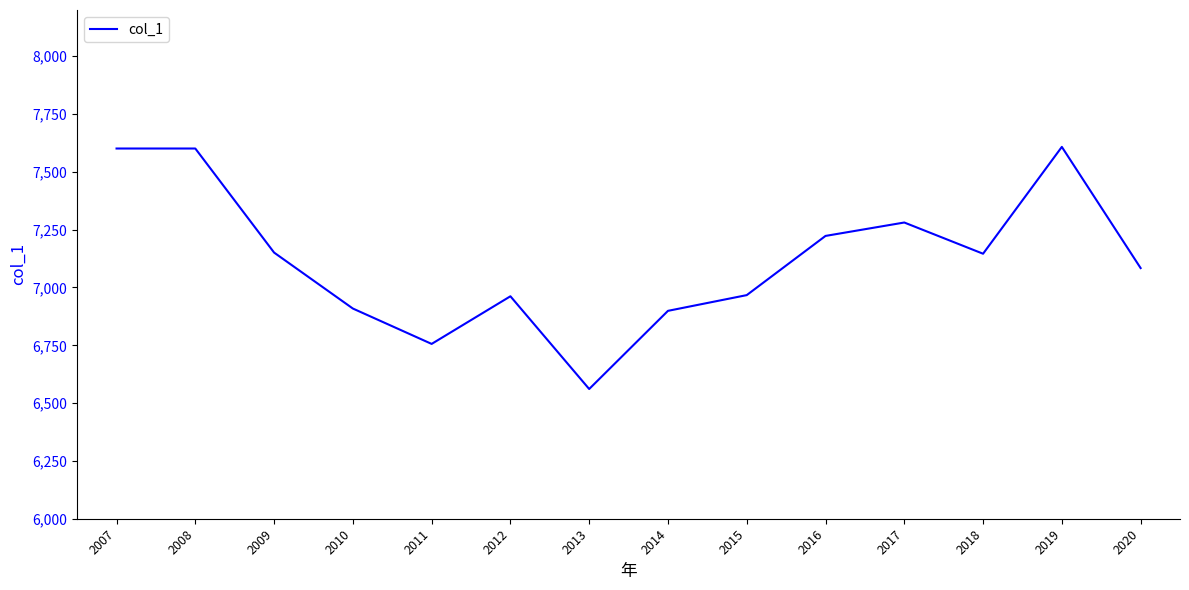

Does the chart display data point markers on the line(s)?

No